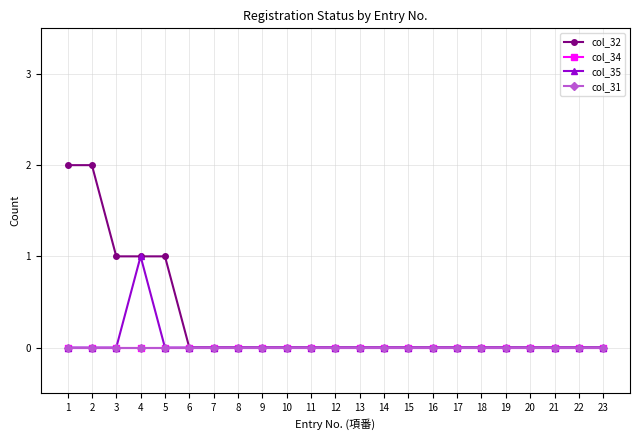

Which series has the largest total across all categories?

col_32